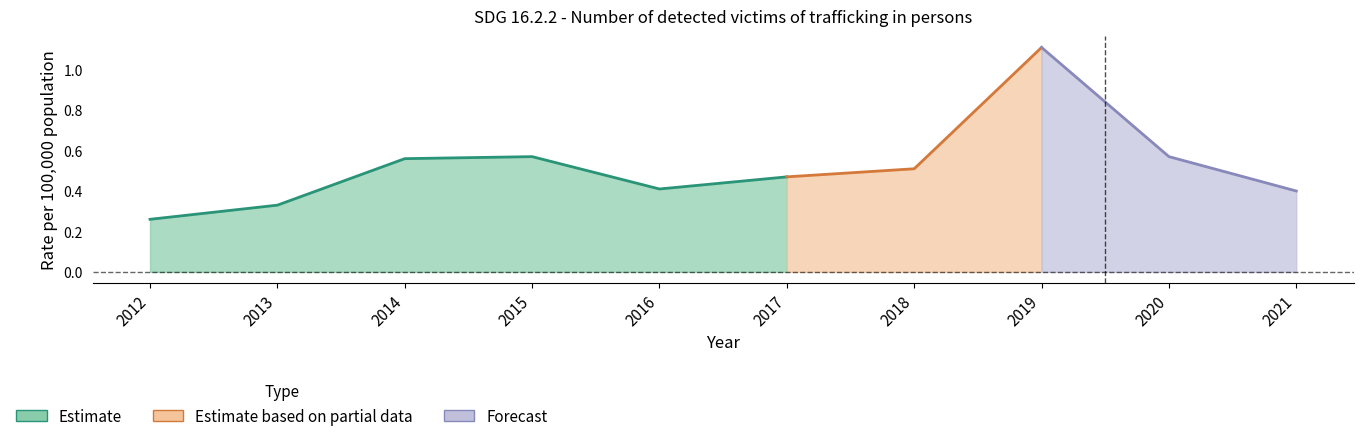

Reading left to right, extract all data points from this chart.

2012=0.3	2013=0.3	2014=0.6	2015=0.6	2016=0.4	2017=0.5	2018=0.5	2019=1.1	2020=0.6	2021=0.4